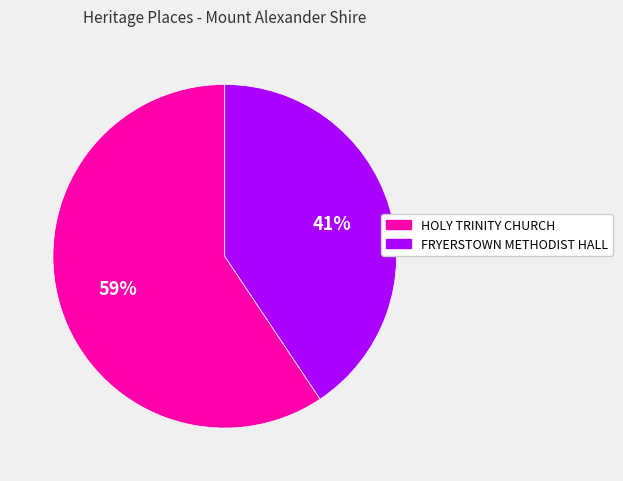

Is it true that FRYERSTOWN METHODIST HALL is 41% of the pie?

True